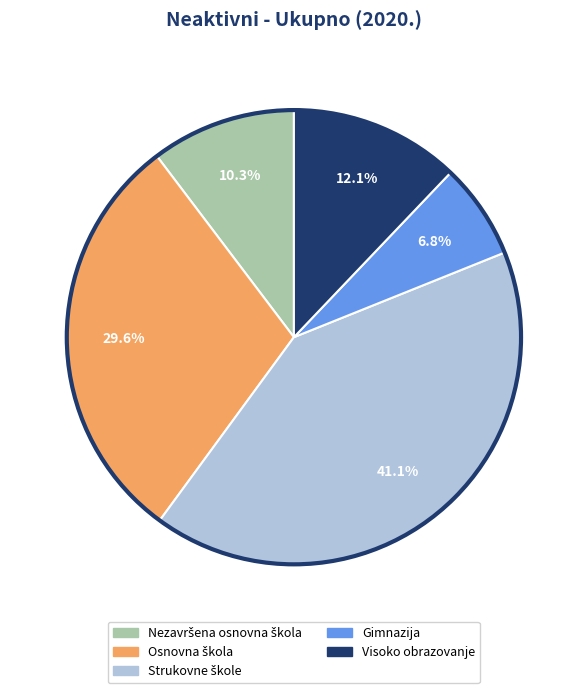

Between Visoko obrazovanje and Gimnazija, which is larger?

Visoko obrazovanje